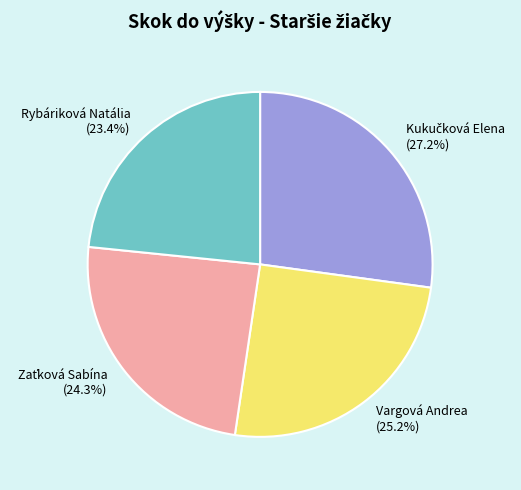

How many slices are in this pie chart?

4